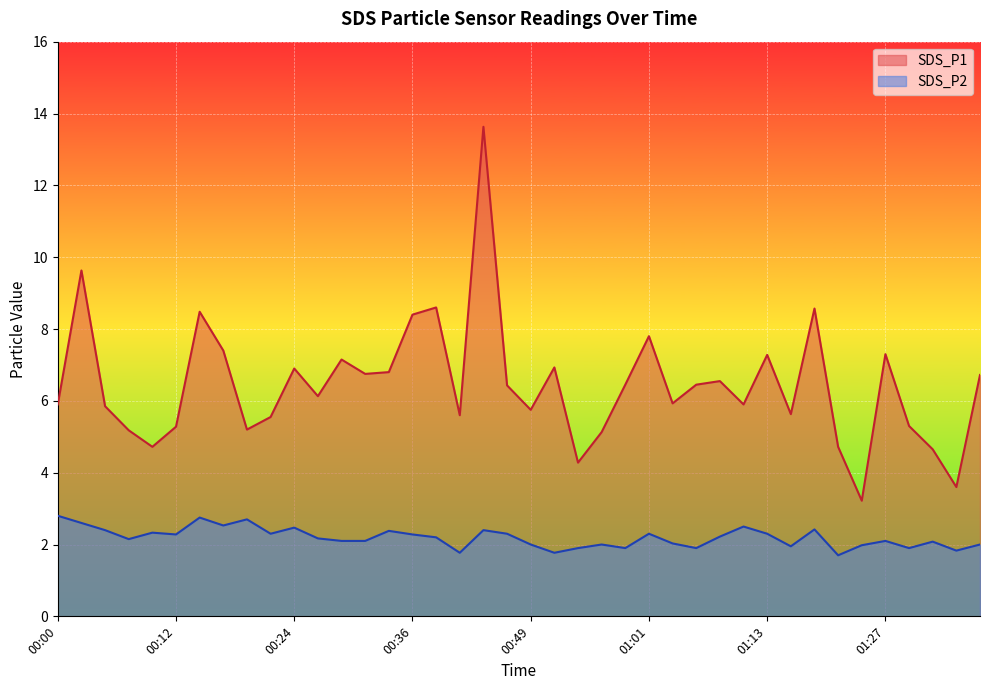

The value of SDS_P1 at 00:44 is 13.6. True or false?

True